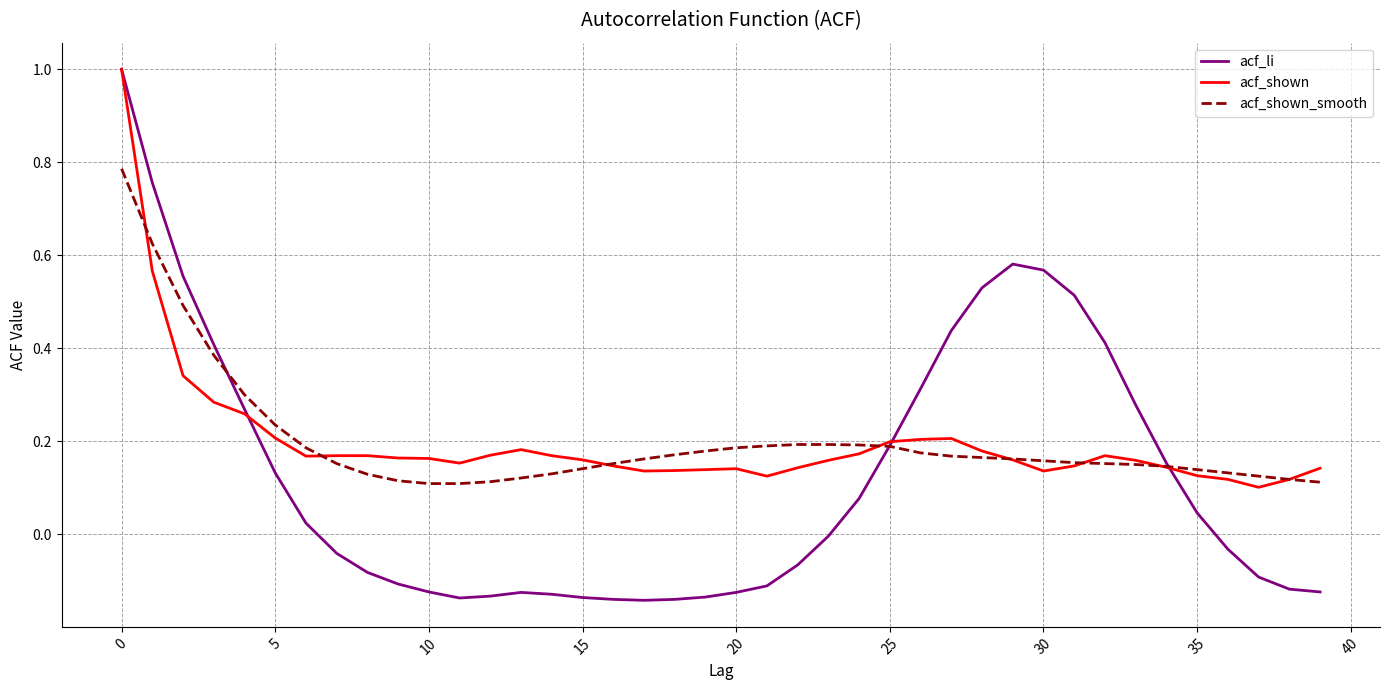

How many categories are shown in the chart?

40